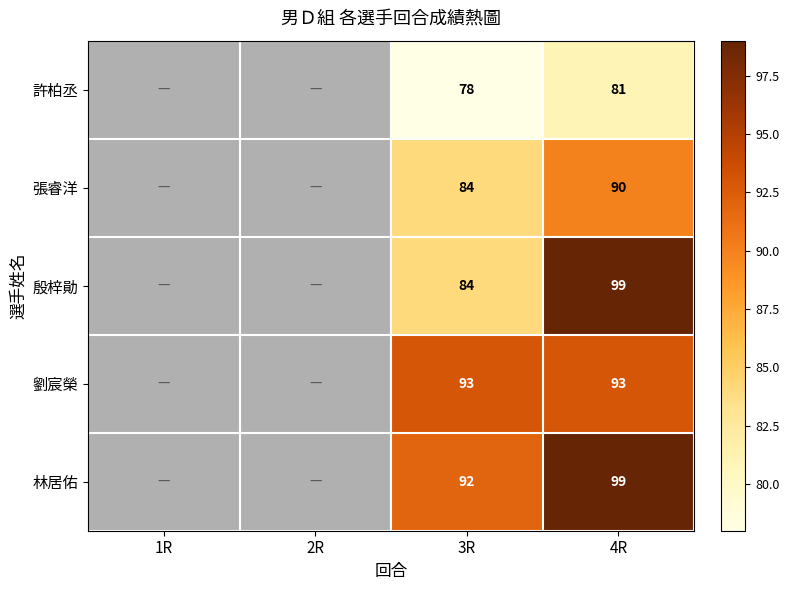

Which series changed the most between 3R and 4R?

殷梓勛